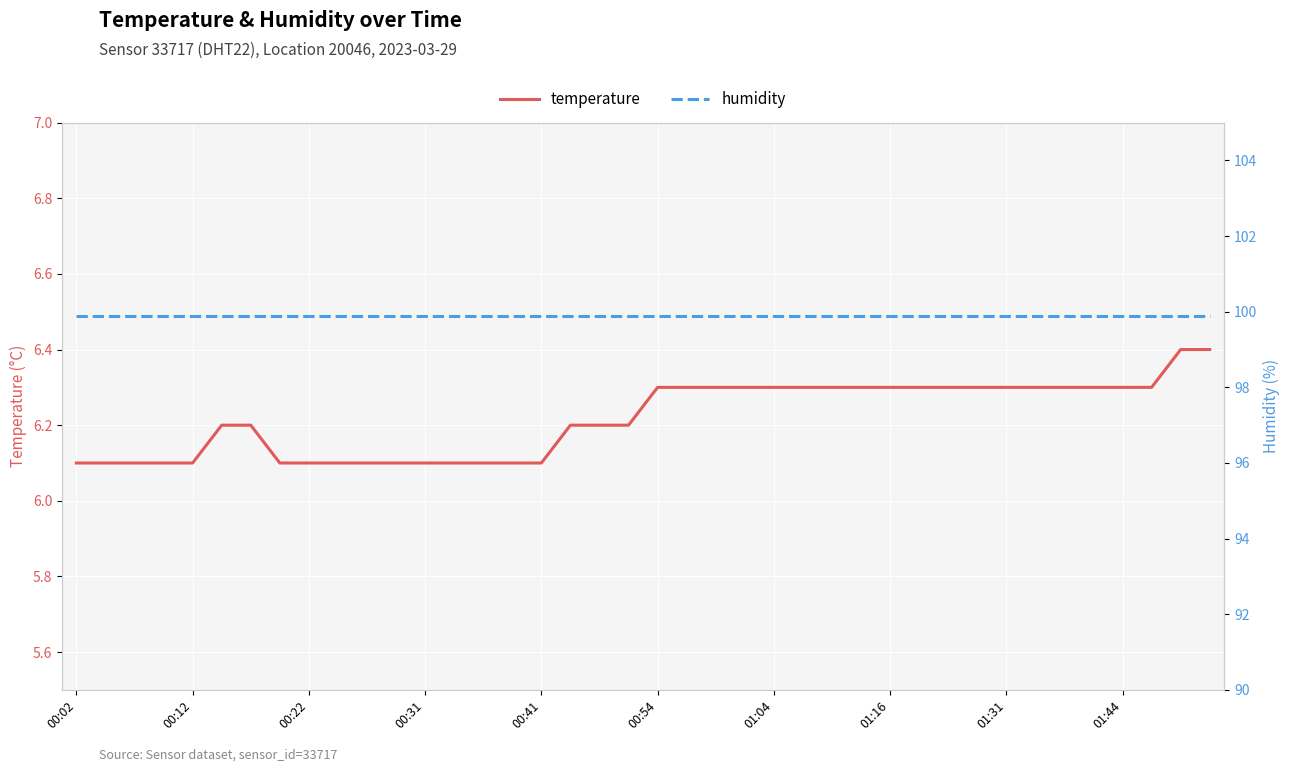

What is the approximate value of temperature at 01:04?

6.3